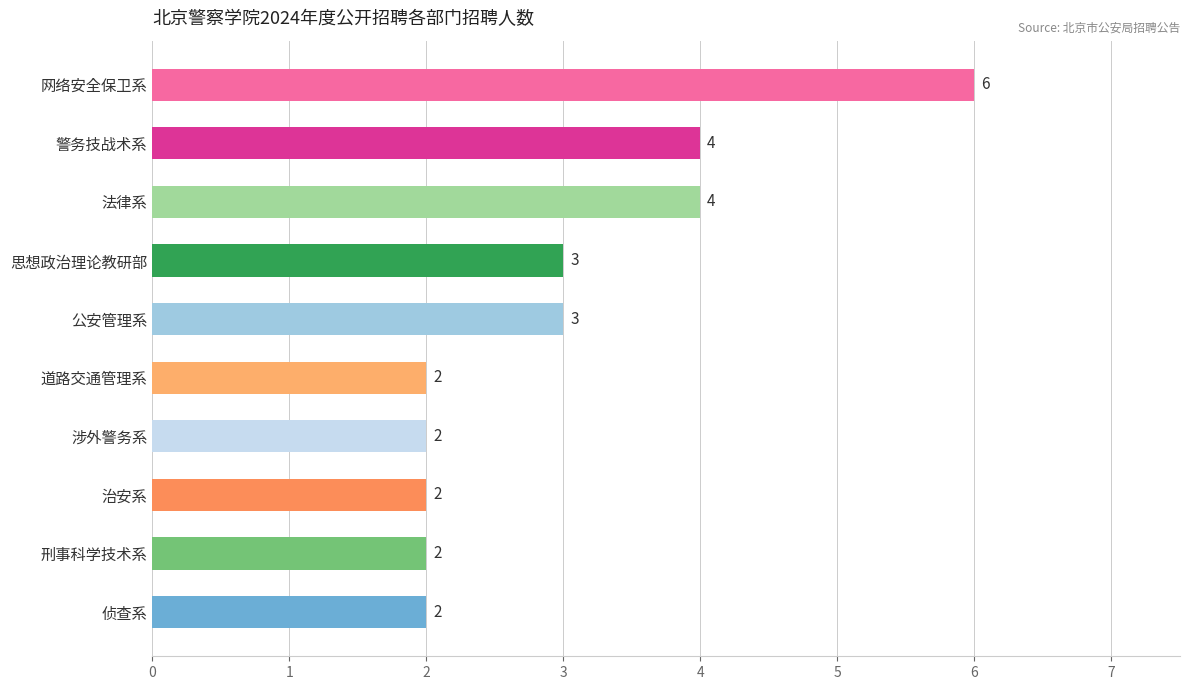

The value at 道路交通管理系 is 3. True or false?

False